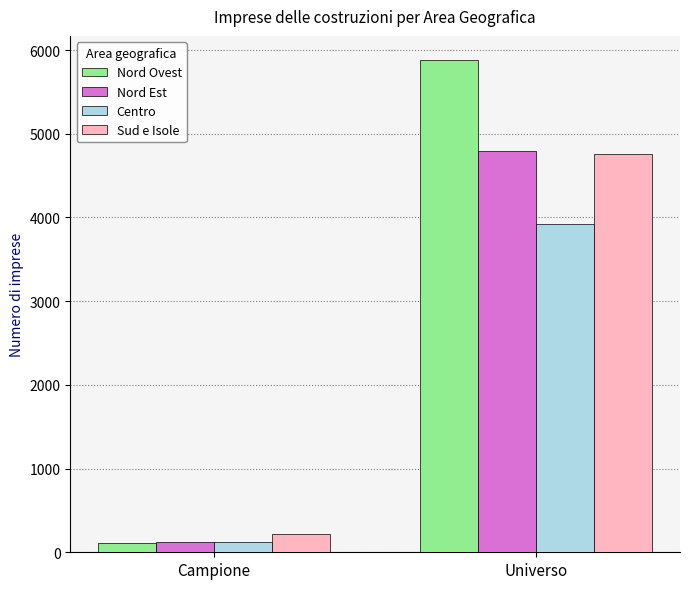

What is the difference between the highest and lowest values at Universo?

1953